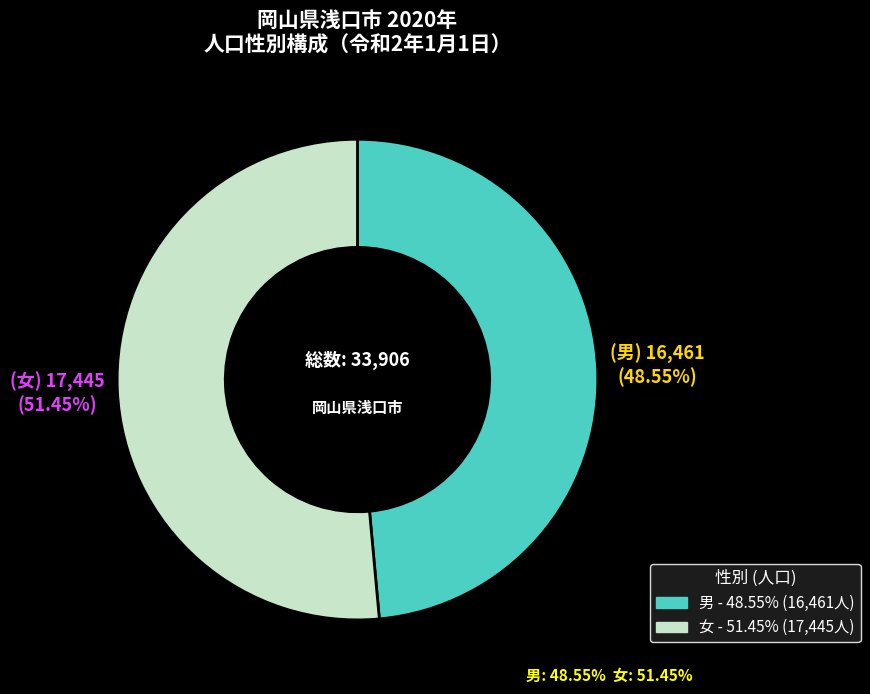

Does any single category account for the majority?

Yes